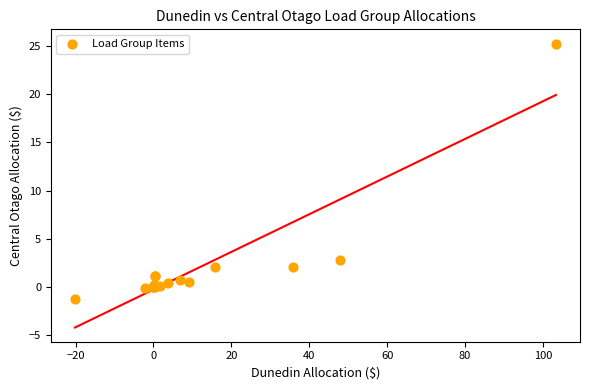

What Y value in the scatter plot is closest to 12?

2.8